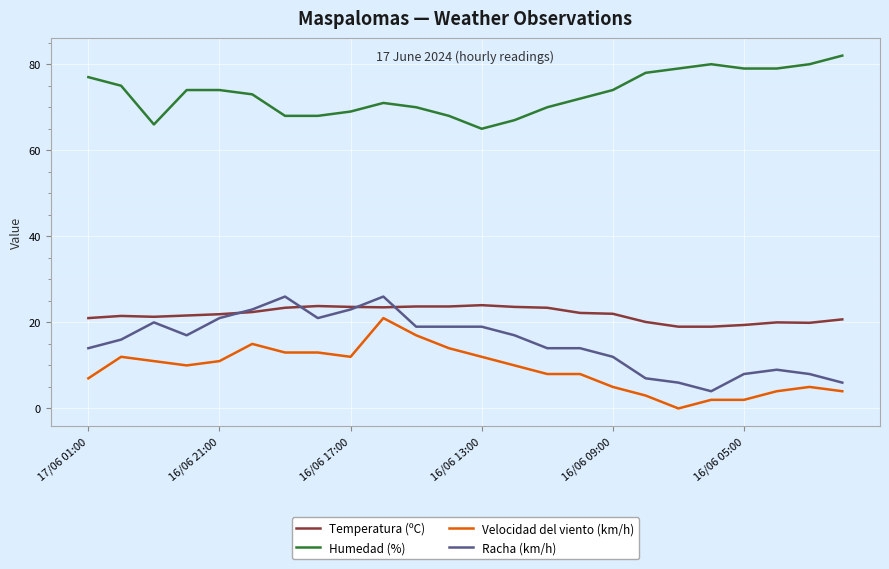

True or false: Temperatura (ºC) and Velocidad del viento (km/h) intersect in this chart.

False